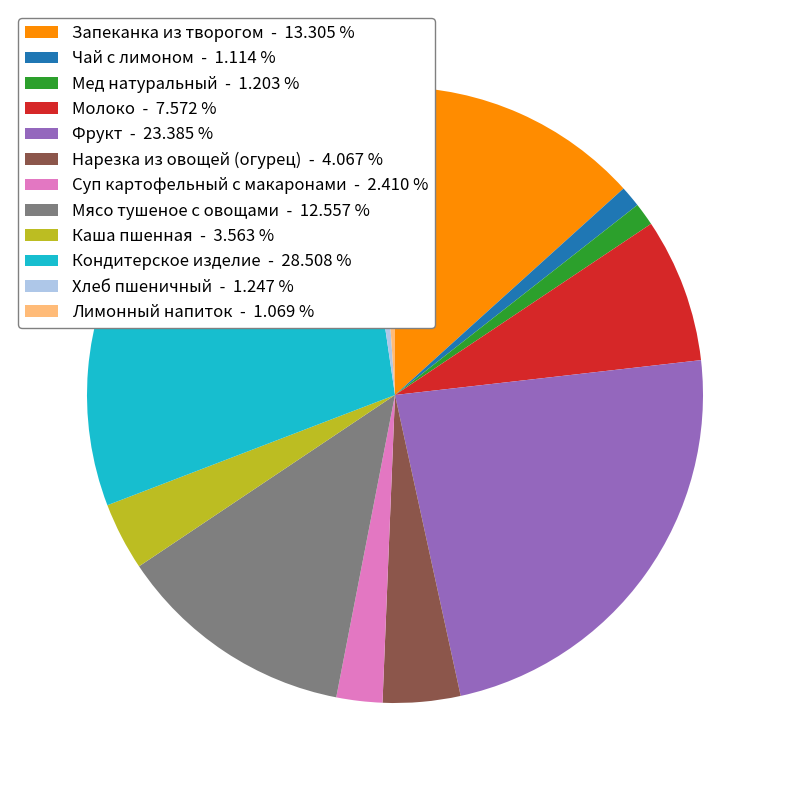

Is it true that Фрукт is 35% of the pie?

False